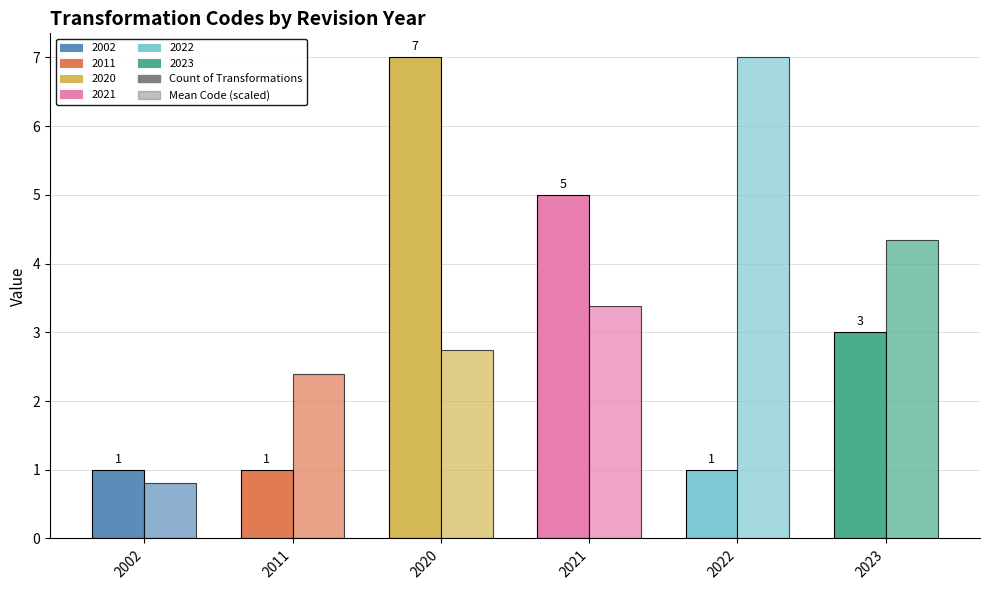

How many bars are there in total?

12